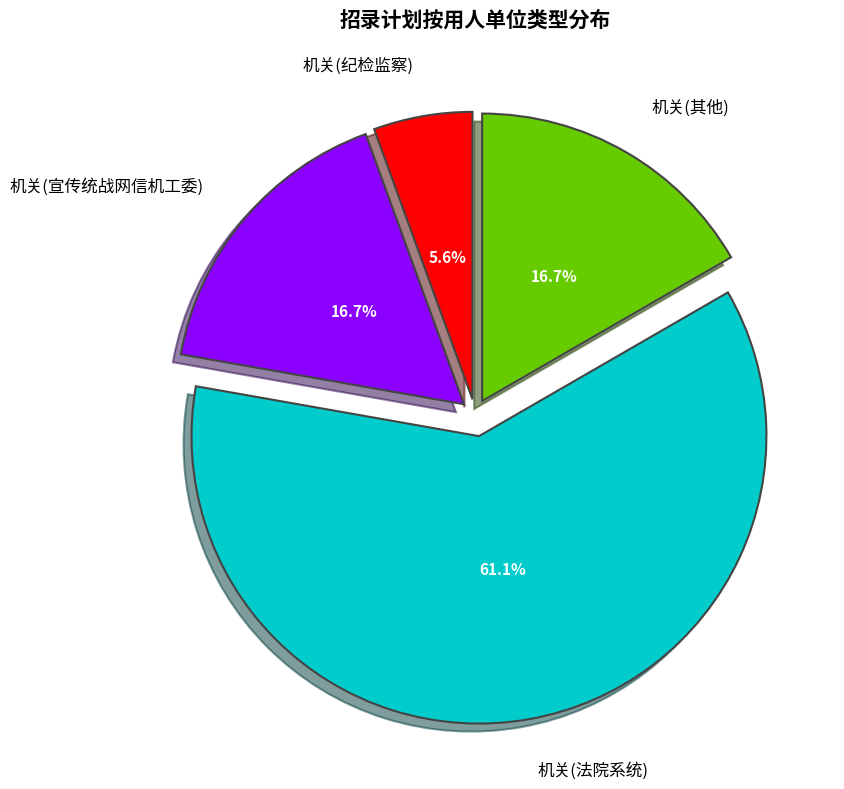

Which slice is the largest?

机关(法院系统)